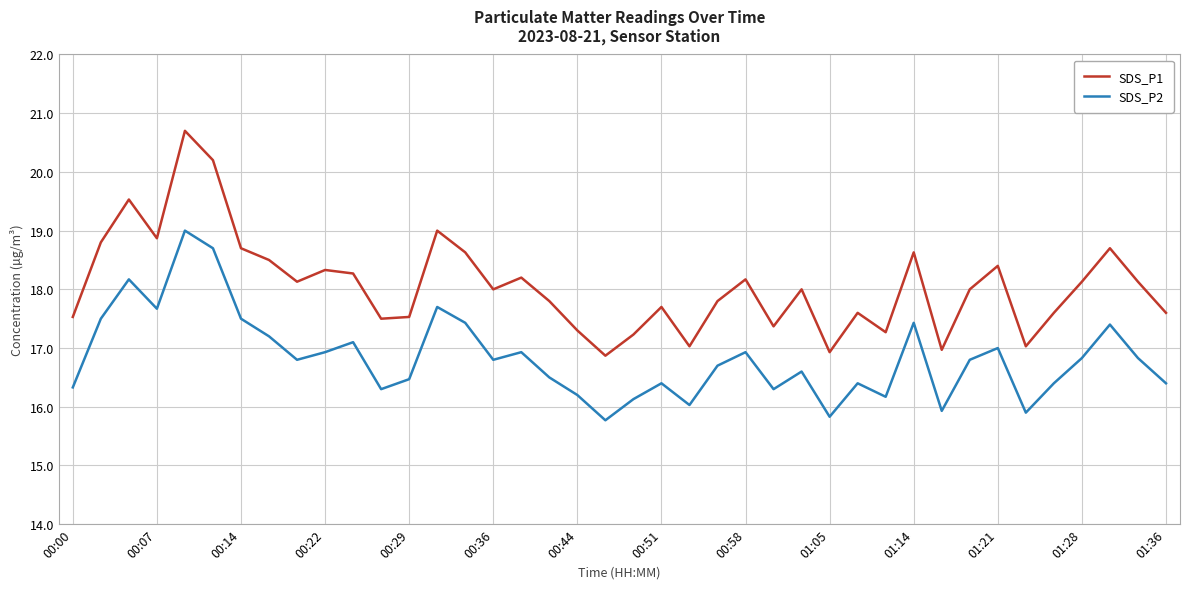

True or false: SDS_P2 and SDS_P1 cross at least once.

False